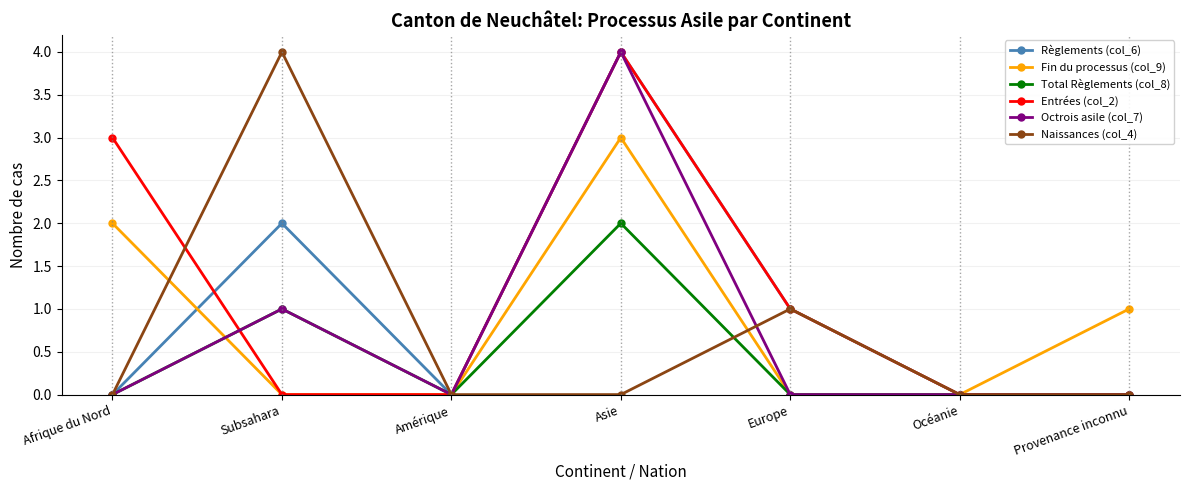

Reading right to left, extract all data points from this chart.

Règlements (col_6): Provenance inconnu=0	Océanie=0	Europe=1	Asie=4	Amérique=0	Subsahara=2	Afrique du Nord=0
Fin du processus (col_9): Provenance inconnu=1	Océanie=0	Europe=0	Asie=3	Amérique=0	Subsahara=0	Afrique du Nord=2
Total Règlements (col_8): Provenance inconnu=0	Océanie=0	Europe=0	Asie=2	Amérique=0	Subsahara=1	Afrique du Nord=0
Entrées (col_2): Provenance inconnu=0	Océanie=0	Europe=1	Asie=4	Amérique=0	Subsahara=0	Afrique du Nord=3
Octrois asile (col_7): Provenance inconnu=0	Océanie=0	Europe=0	Asie=4	Amérique=0	Subsahara=1	Afrique du Nord=0
Naissances (col_4): Provenance inconnu=0	Océanie=0	Europe=1	Asie=0	Amérique=0	Subsahara=4	Afrique du Nord=0